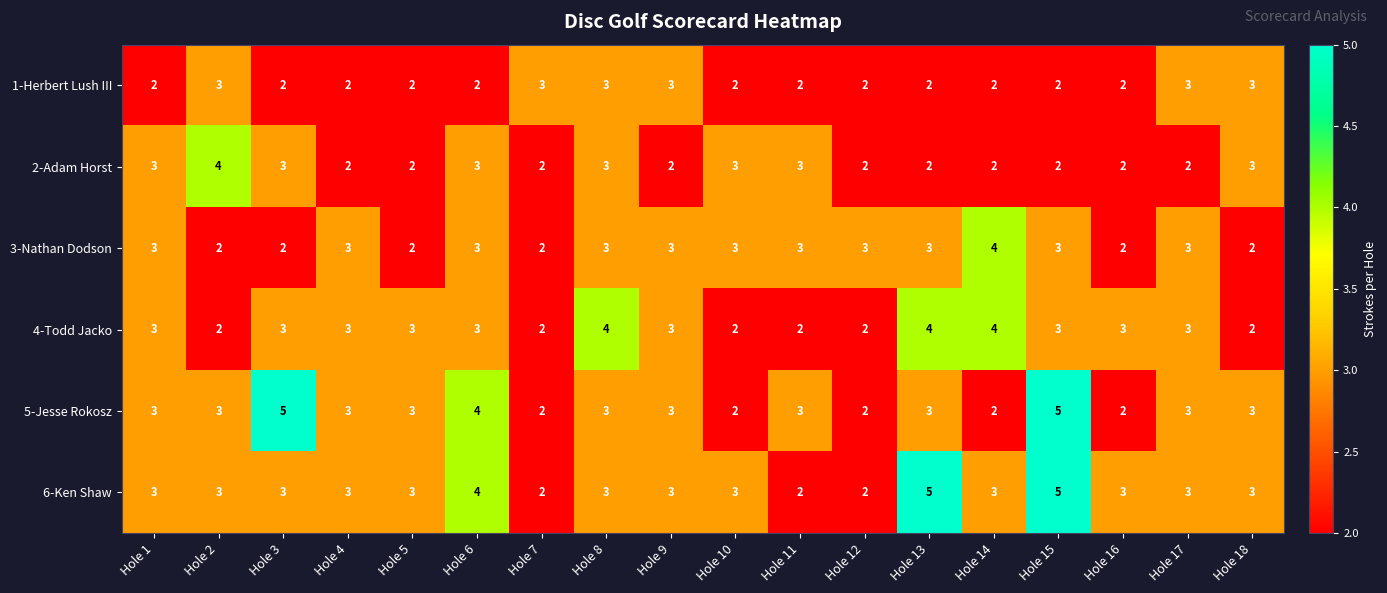

What is the greatest value displayed?

5